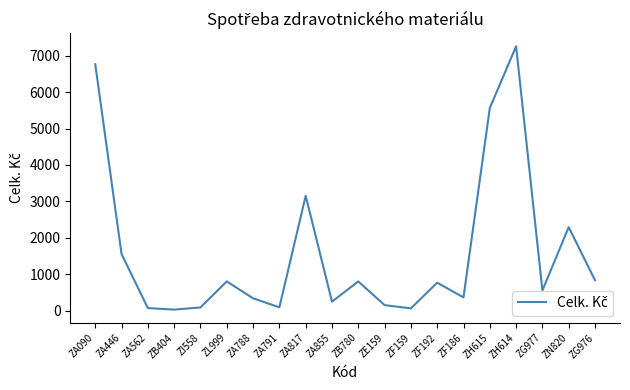

The value at ZF186 is 363.0. True or false?

True